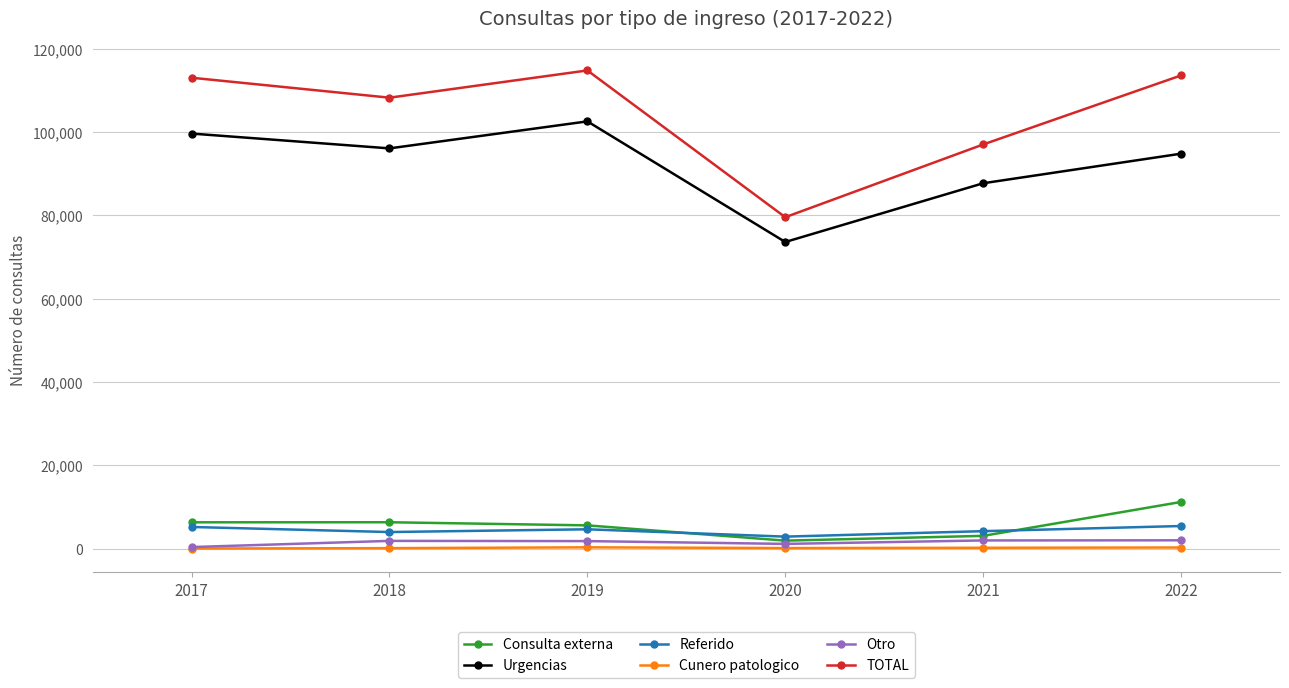

What is the maximum value for Referido?

5401